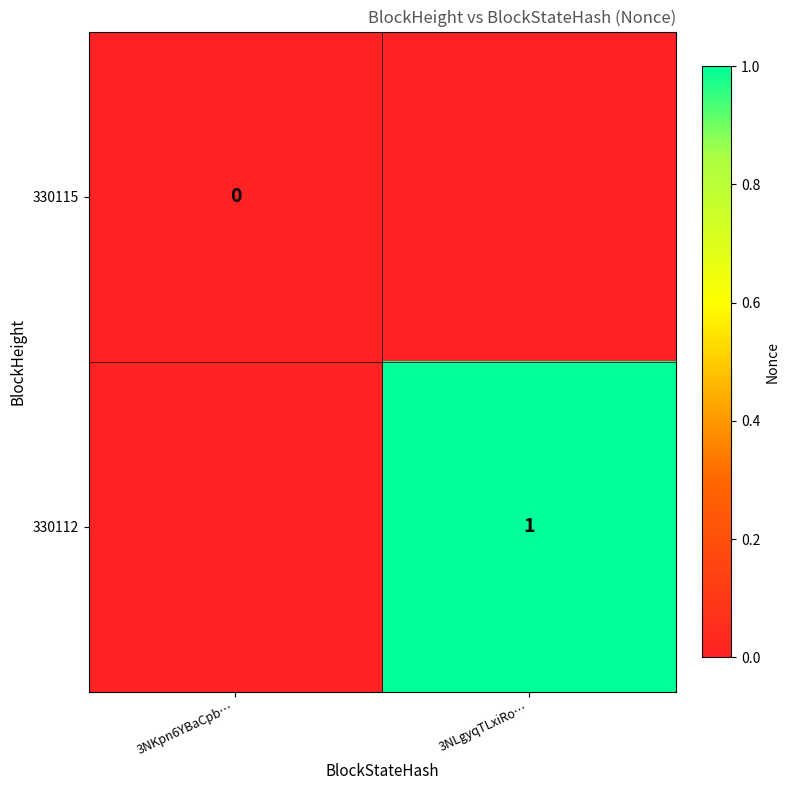

The value of 330115 at 3NKpn6YBaCpb… is 0.0. True or false?

True